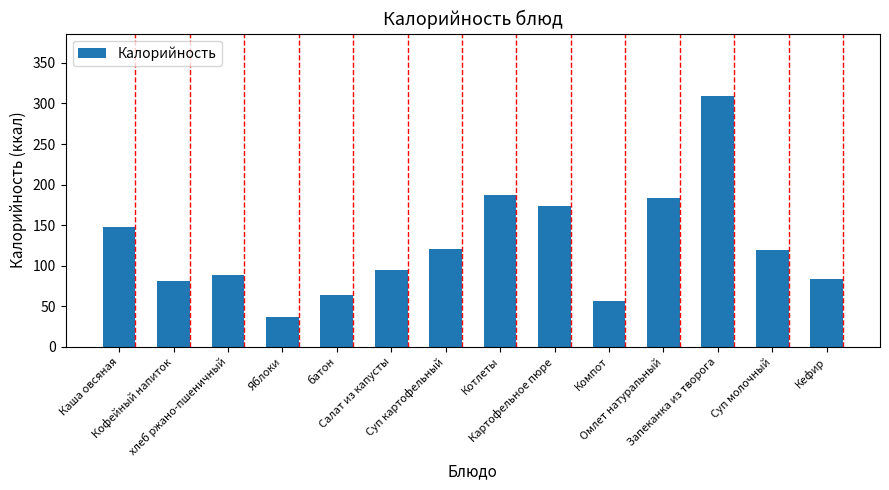

At which label is the value closest to 173?

Картофельное пюре